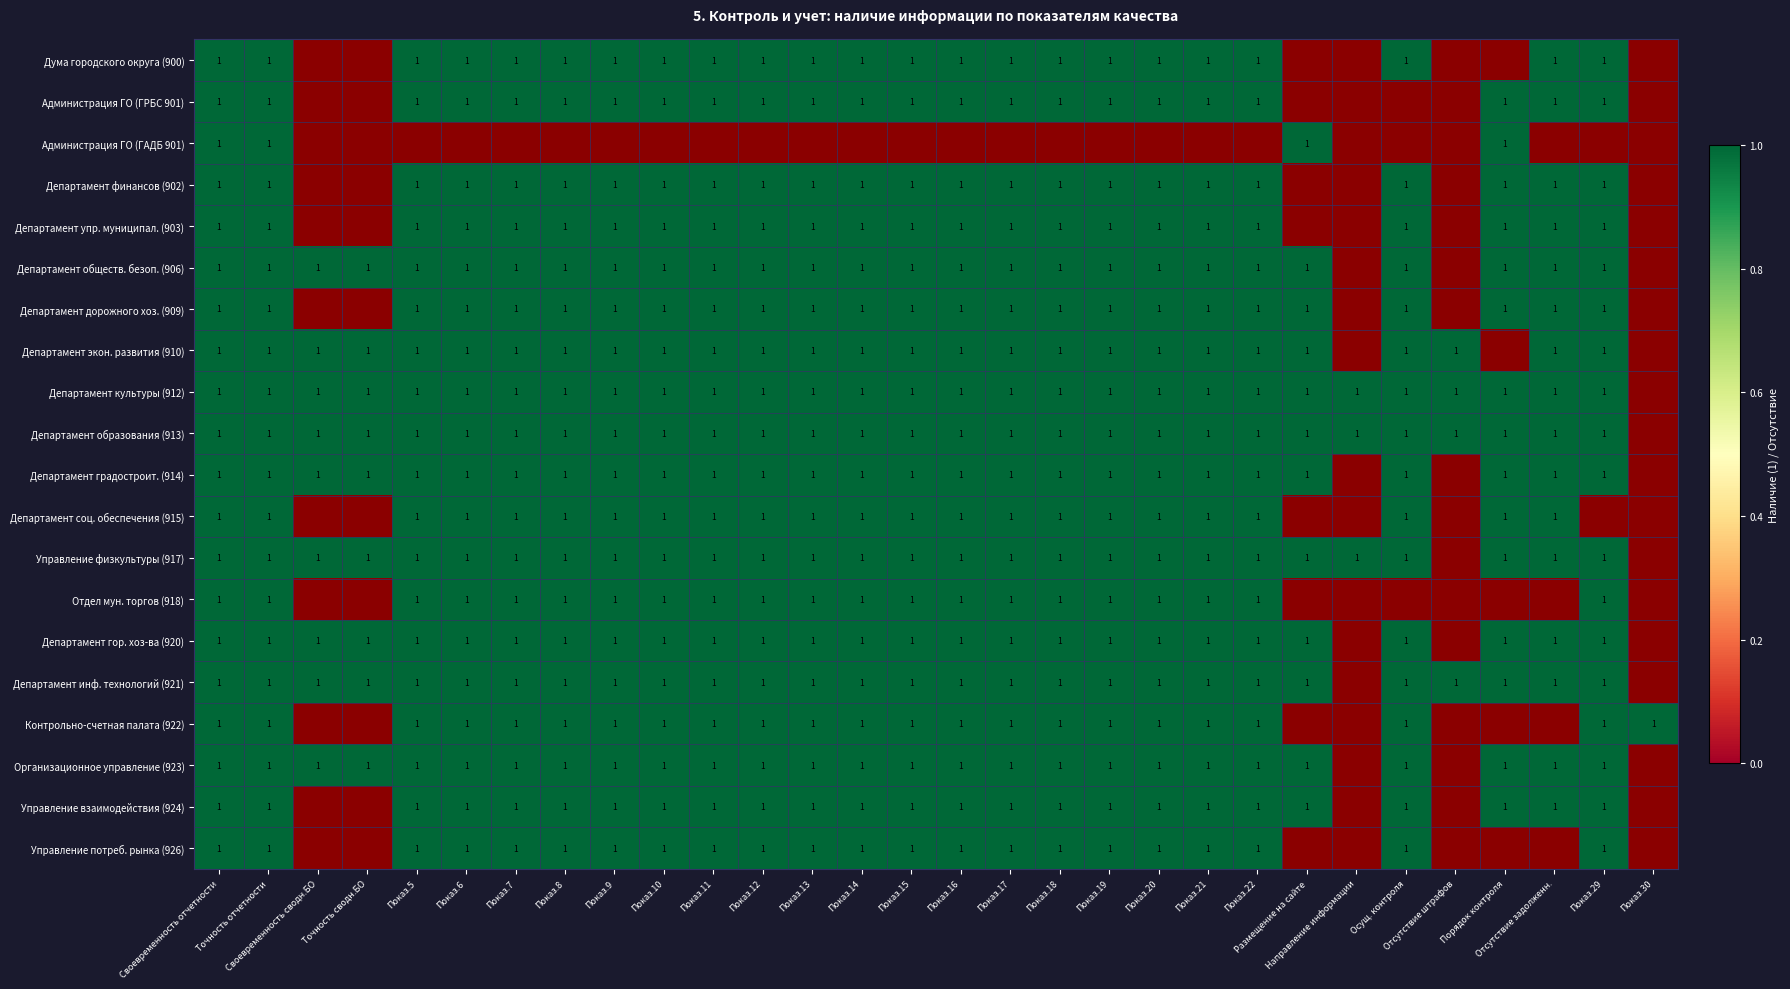

Rank the series at 14 from highest to lowest value.

Дума городского округа (900), Администрация ГО (ГРБС 901), Департамент финансов (902), Департамент упр. муниципал. (903), Департамент обществ. безоп. (906), Департамент дорожного хоз. (909), Департамент экон. развития (910), Департамент культуры (912), Департамент образования (913), Департамент градостроит. (914), Департамент соц. обеспечения (915), Управление физкультуры (917), Отдел мун. торгов (918), Департамент гор. хоз-ва (920), Департамент инф. технологий (921), Контрольно-счетная палата (922), Организационное управление (923), Управление взаимодействия (924), Управление потреб. рынка (926), Администрация ГО (ГАДБ 901)